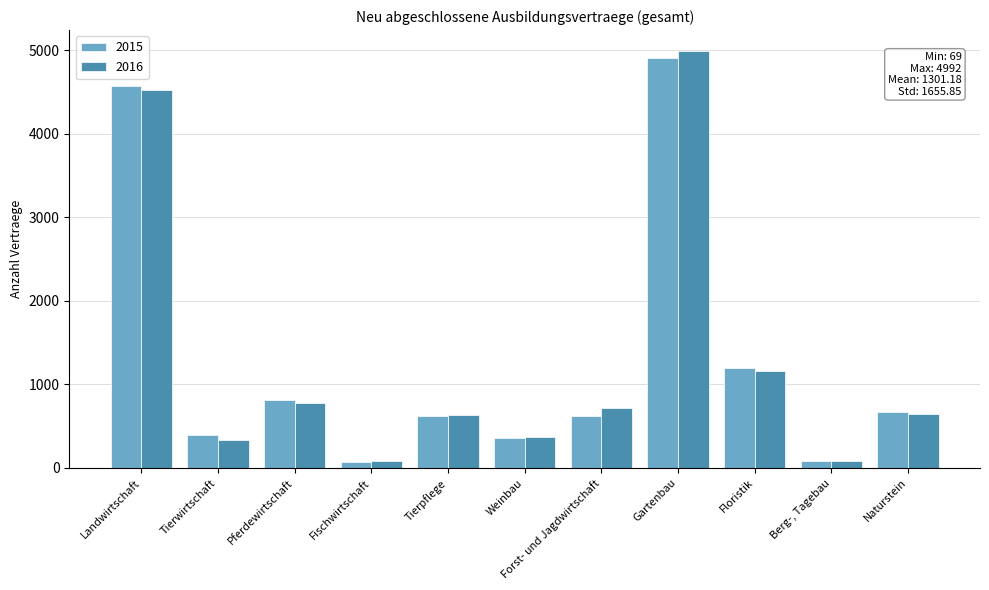

Count the number of categories in the chart.

11